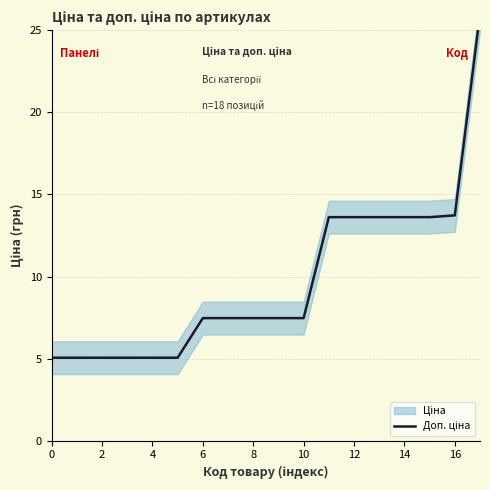

What is the difference between the maximum and minimum values?

20.9